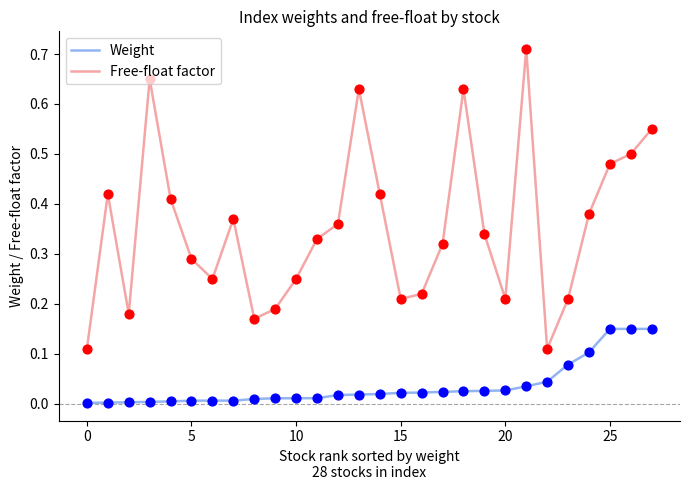

Which series has the largest total across all categories?

Free-float factor